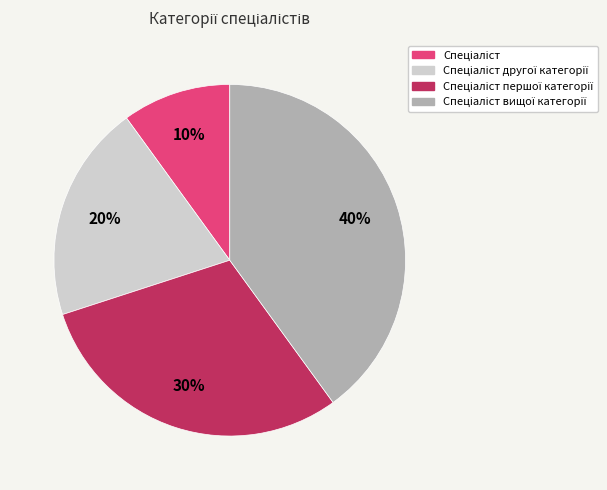

To the nearest percent, what is the difference between the largest and smallest slice percentages?

30%